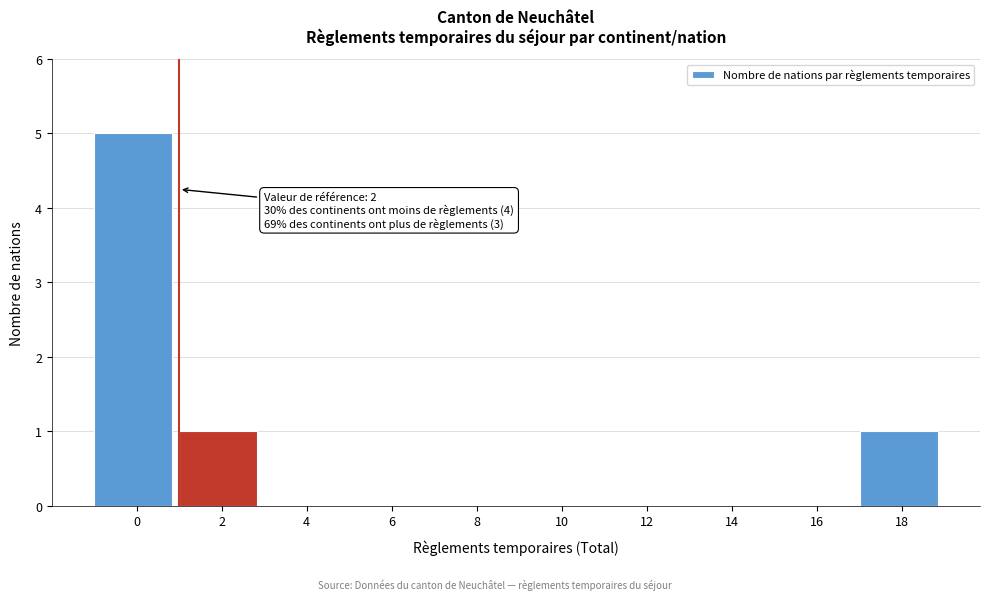

Reading left to right, what are all the values shown in this chart?

0=5	2=1	4=0	6=0	8=0	10=0	12=0	14=0	16=0	18=1